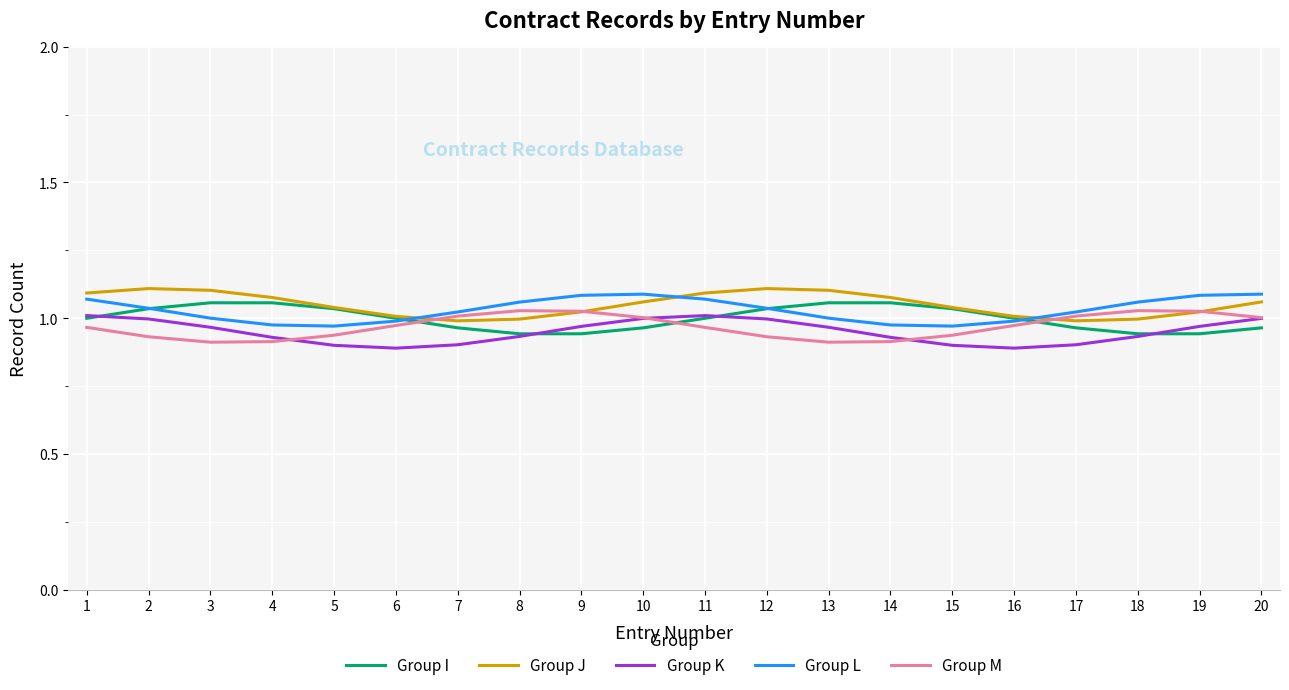

Is the value of Group L at 10 greater than the value of Group M at 18?

Yes